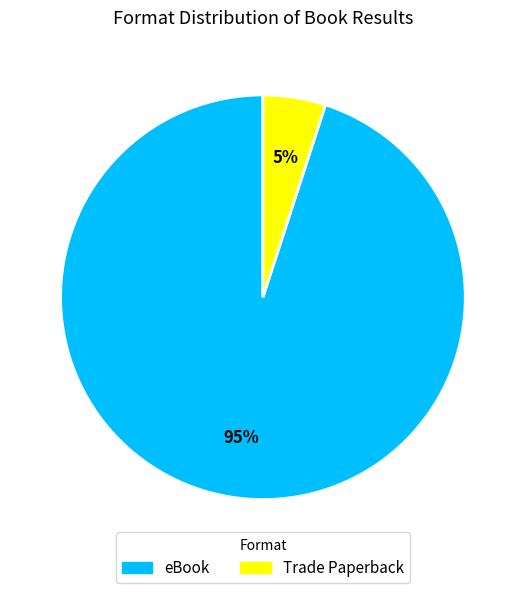

To the nearest percent, what is the difference between the Trade Paperback and eBook slice percentages?

90%